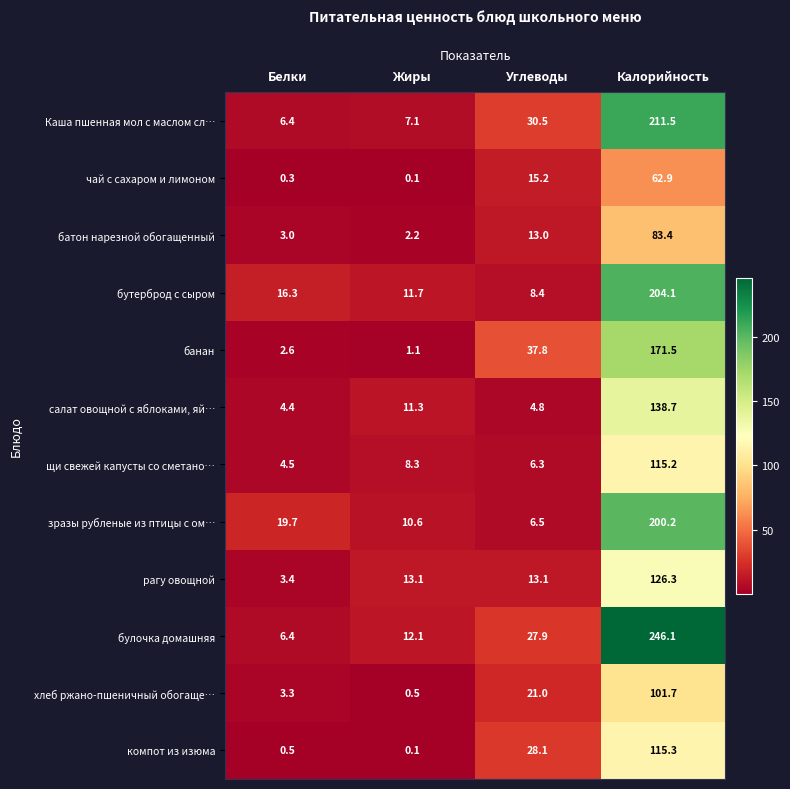

What is the difference between the банан values at Жиры and Калорийность?

170.4